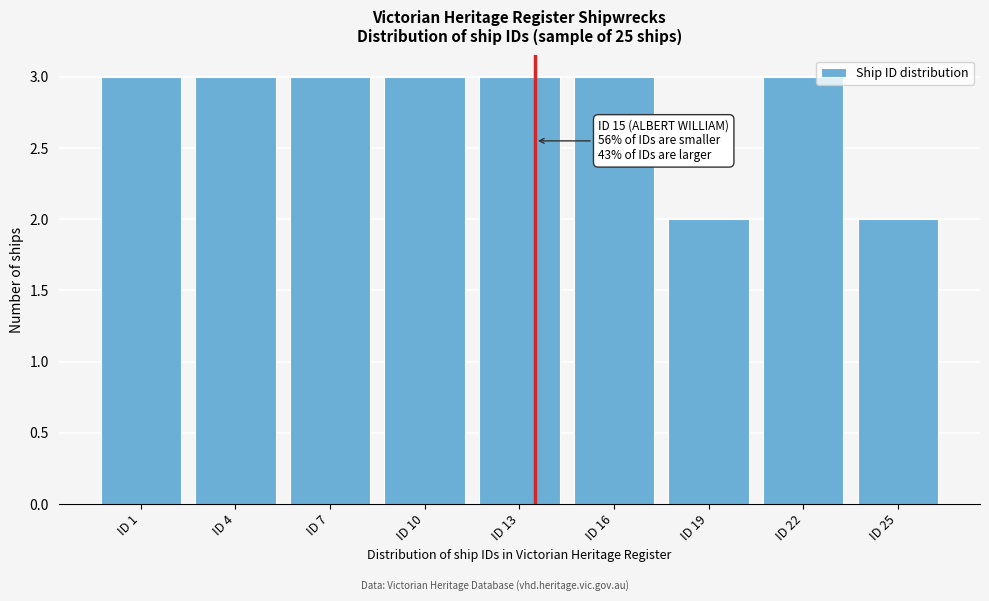

Reading right to left, extract all data points from this chart.

ID 25=2	ID 22=3	ID 19=2	ID 16=3	ID 13=3	ID 10=3	ID 7=3	ID 4=3	ID 1=3